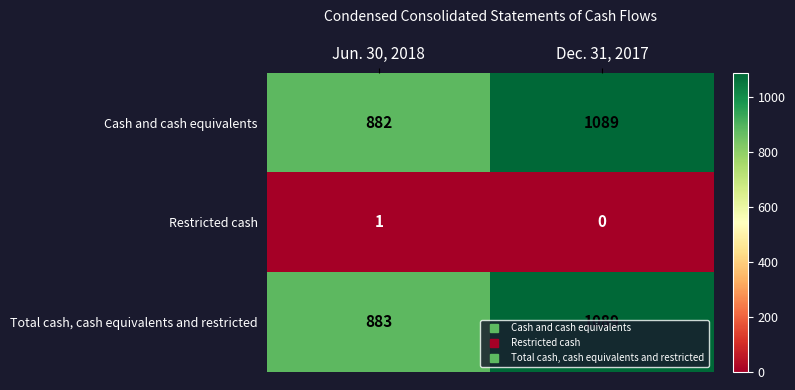

Rank the series at Jun. 30, 2018 from highest to lowest value.

Total cash, cash equivalents and restricted, Cash and cash equivalents, Restricted cash